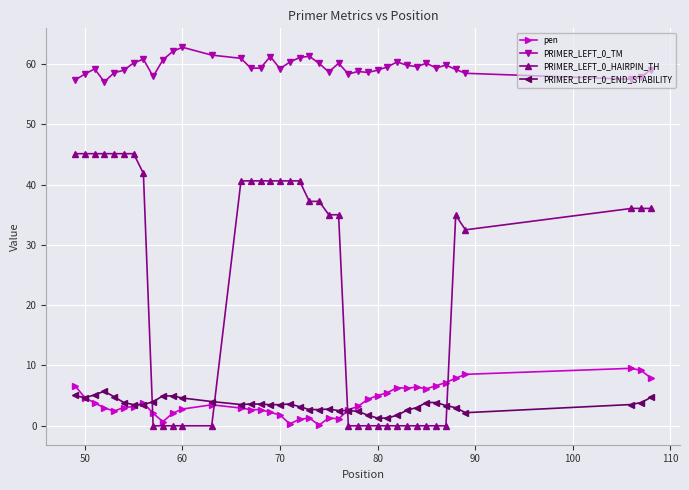

What is the lowest value of the pen series?

0.1